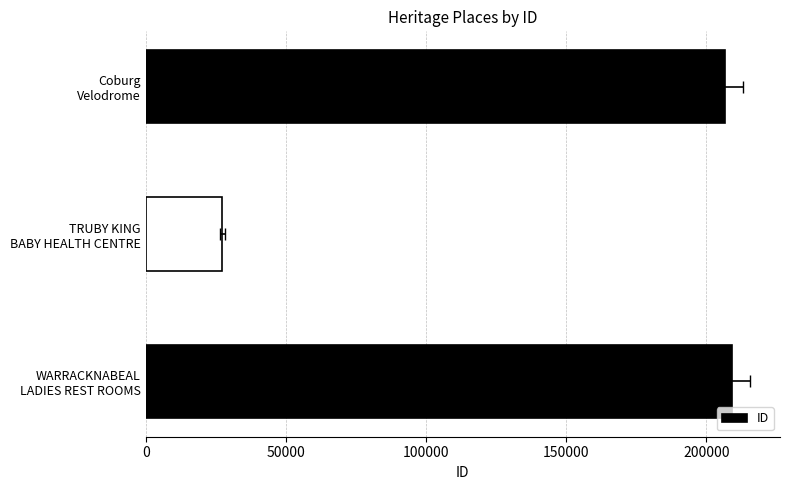

What value does the data have at TRUBY KING BABY HEALTH CENTRE, to the nearest 10?

27280